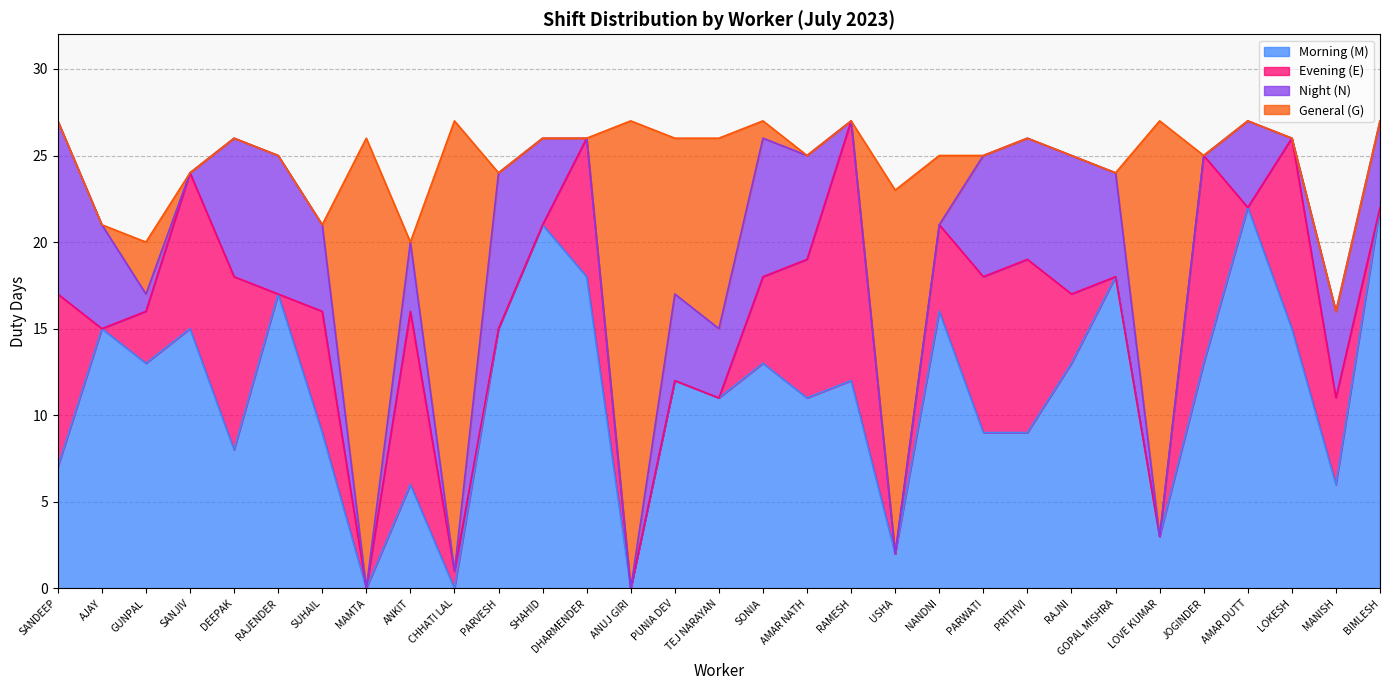

Reading left to right, list all the values displayed in this chart.

Total Duty: SANDEEP=27	AJAY=21	GUNPAL=20	SANJIV=24	DEEPAK=26	RAJENDER=25	SUHAIL=21	MAMTA=26	ANKIT=20	CHHATI LAL=27	PARVESH=24	SHAHID=26	DHARMENDER=26	ANUJ GIRI=27	PUNIA DEV=26	TEJ NARAYAN=26	SONIA=27	AMAR NATH=25	RAMESH=27	USHA=23	NANDNI=25	PARWATI=25	PRITHVI=26	RAJNI=25	GOPAL MISHRA=24	LOVE KUMAR=27	JOGINDER=25	AMAR DUTT=27	LOKESH=26	MANISH=16	BIMLESH=27
Days: SANDEEP=27	AJAY=21	GUNPAL=20	SANJIV=24	DEEPAK=26	RAJENDER=25	SUHAIL=21	MAMTA=26	ANKIT=20	CHHATI LAL=27	PARVESH=24	SHAHID=26	DHARMENDER=26	ANUJ GIRI=27	PUNIA DEV=26	TEJ NARAYAN=26	SONIA=27	AMAR NATH=25	RAMESH=27	USHA=23	NANDNI=25	PARWATI=25	PRITHVI=26	RAJNI=25	GOPAL MISHRA=24	LOVE KUMAR=27	JOGINDER=25	AMAR DUTT=27	LOKESH=26	MANISH=16	BIMLESH=27
M: SANDEEP=7	AJAY=15	GUNPAL=13	SANJIV=15	DEEPAK=8	RAJENDER=17	SUHAIL=9	MAMTA=0	ANKIT=6	CHHATI LAL=0	PARVESH=15	SHAHID=21	DHARMENDER=18	ANUJ GIRI=0	PUNIA DEV=12	TEJ NARAYAN=11	SONIA=13	AMAR NATH=11	RAMESH=12	USHA=2	NANDNI=16	PARWATI=9	PRITHVI=9	RAJNI=13	GOPAL MISHRA=18	LOVE KUMAR=3	JOGINDER=13	AMAR DUTT=22	LOKESH=15	MANISH=6	BIMLESH=22
E: SANDEEP=10	AJAY=0	GUNPAL=3	SANJIV=9	DEEPAK=10	RAJENDER=0	SUHAIL=7	MAMTA=0	ANKIT=10	CHHATI LAL=1	PARVESH=0	SHAHID=0	DHARMENDER=8	ANUJ GIRI=0	PUNIA DEV=0	TEJ NARAYAN=0	SONIA=5	AMAR NATH=8	RAMESH=15	USHA=0	NANDNI=5	PARWATI=9	PRITHVI=10	RAJNI=4	GOPAL MISHRA=0	LOVE KUMAR=0	JOGINDER=12	AMAR DUTT=0	LOKESH=11	MANISH=5	BIMLESH=0
N: SANDEEP=10	AJAY=6	GUNPAL=1	SANJIV=0	DEEPAK=8	RAJENDER=8	SUHAIL=5	MAMTA=0	ANKIT=4	CHHATI LAL=0	PARVESH=9	SHAHID=5	DHARMENDER=0	ANUJ GIRI=0	PUNIA DEV=5	TEJ NARAYAN=4	SONIA=8	AMAR NATH=6	RAMESH=0	USHA=0	NANDNI=0	PARWATI=7	PRITHVI=7	RAJNI=8	GOPAL MISHRA=6	LOVE KUMAR=0	JOGINDER=0	AMAR DUTT=5	LOKESH=0	MANISH=5	BIMLESH=5
G: SANDEEP=0	AJAY=0	GUNPAL=3	SANJIV=0	DEEPAK=0	RAJENDER=0	SUHAIL=0	MAMTA=26	ANKIT=0	CHHATI LAL=26	PARVESH=0	SHAHID=0	DHARMENDER=0	ANUJ GIRI=27	PUNIA DEV=9	TEJ NARAYAN=11	SONIA=1	AMAR NATH=0	RAMESH=0	USHA=21	NANDNI=4	PARWATI=0	PRITHVI=0	RAJNI=0	GOPAL MISHRA=0	LOVE KUMAR=24	JOGINDER=0	AMAR DUTT=0	LOKESH=0	MANISH=0	BIMLESH=0